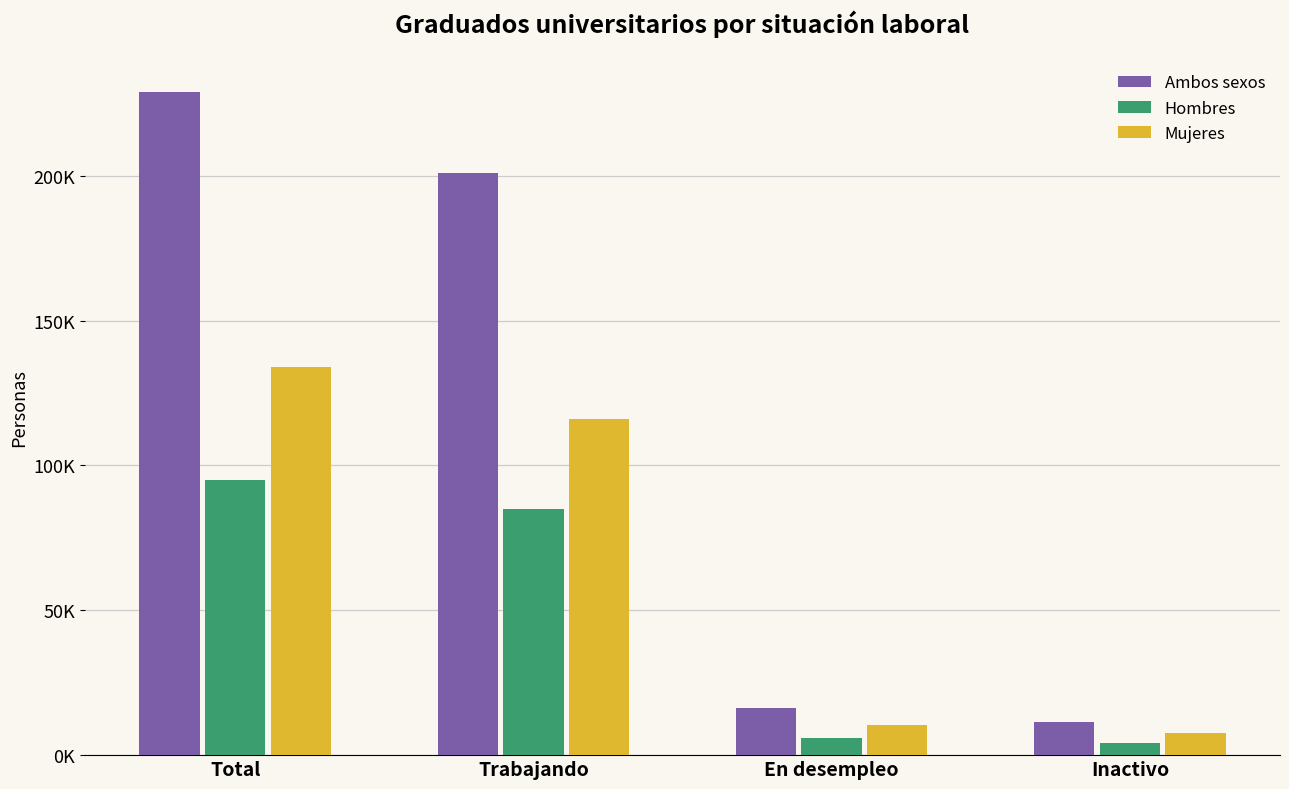

What is the minimum value shown in the chart?

4019